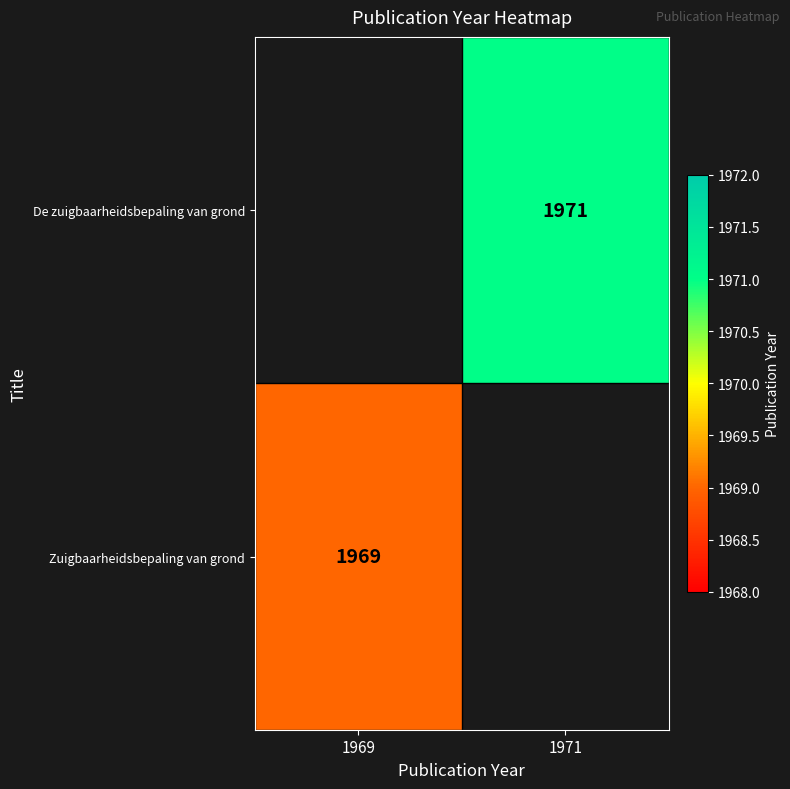

Is it true that Zuigbaarheidsbepaling van grond equals 974 at 1969?

False